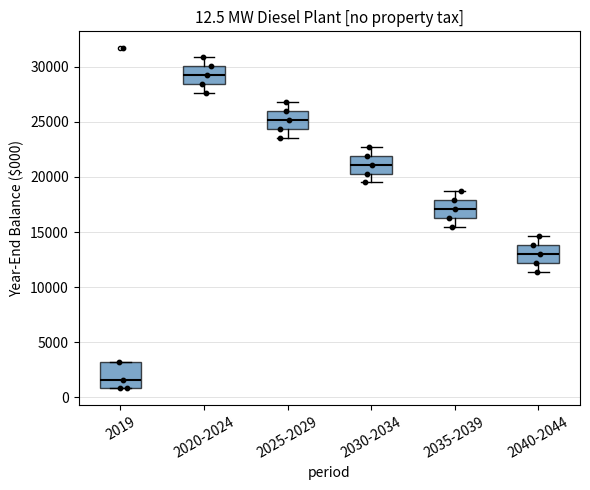

Which box has the highest median line?

2020-2024